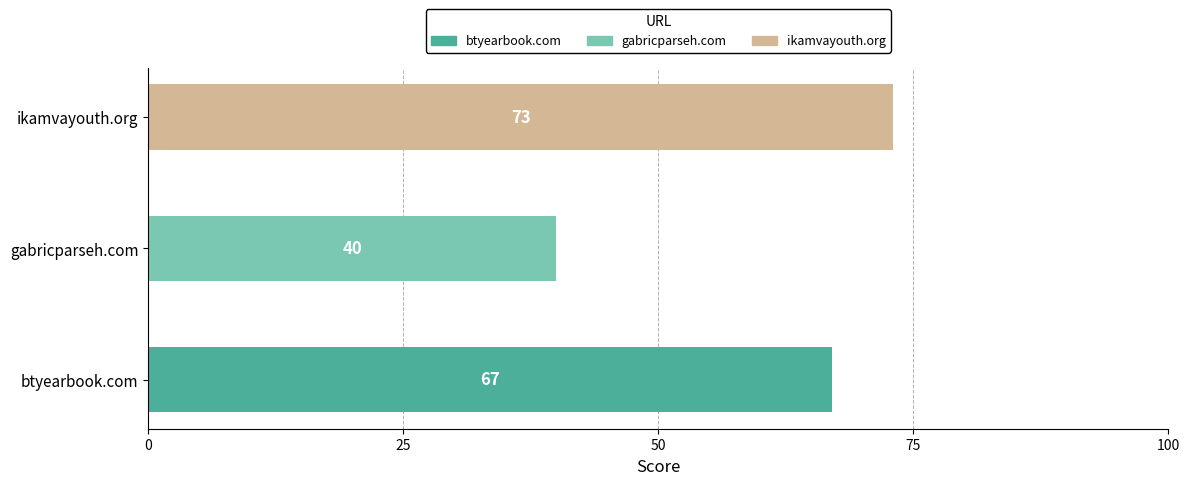

Which category has the lowest value across all series?

gabricparseh.com